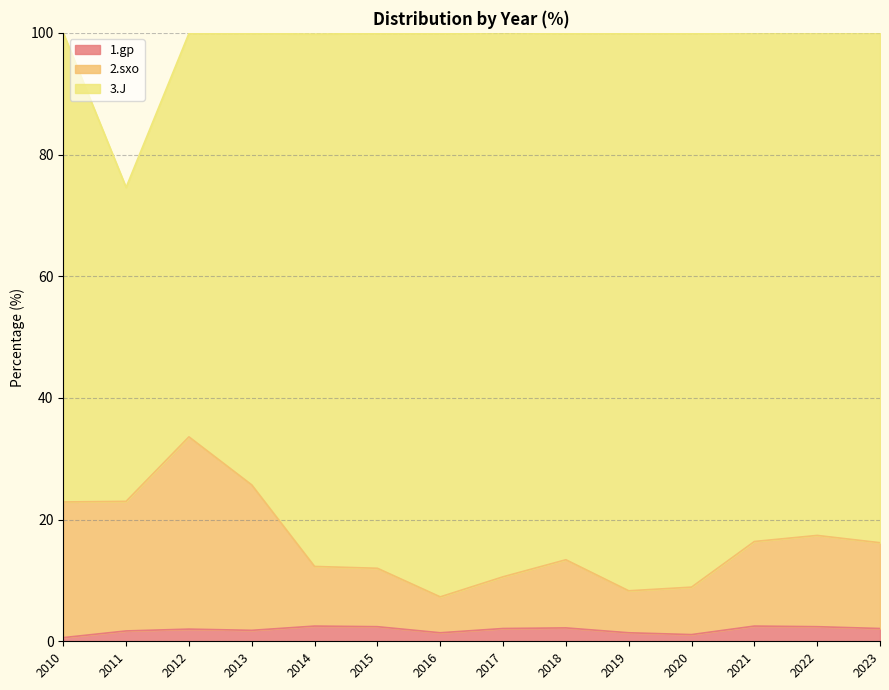

Does the chart have visible grid lines?

Yes